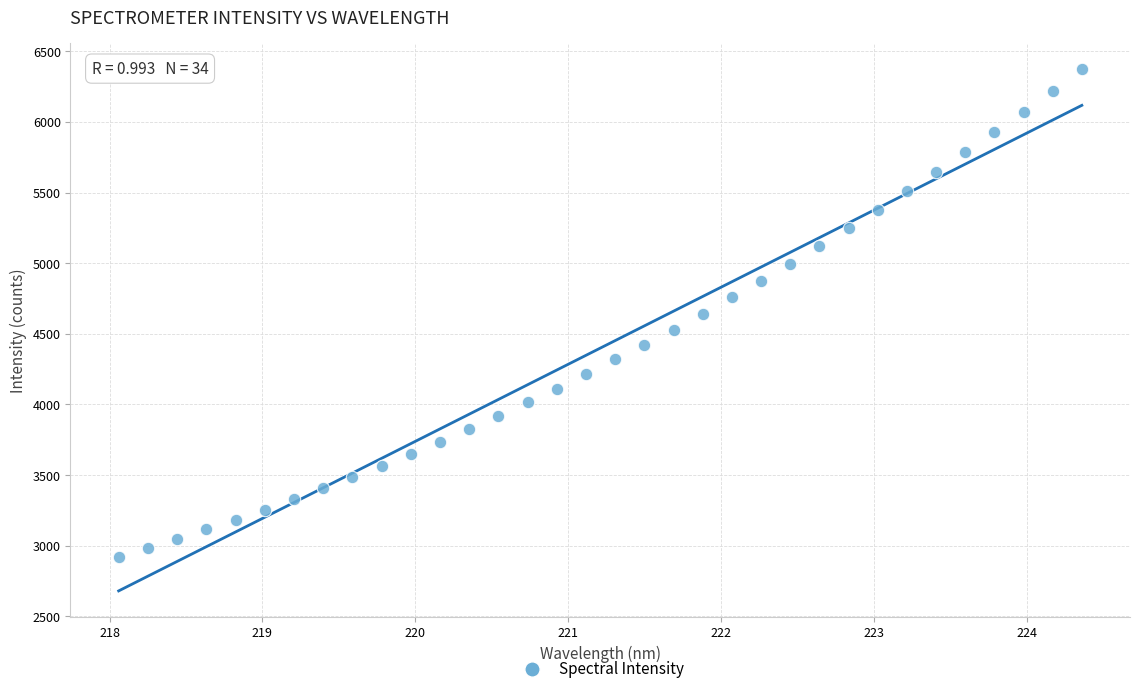

What is the range of X values (max minus min)?

6.3